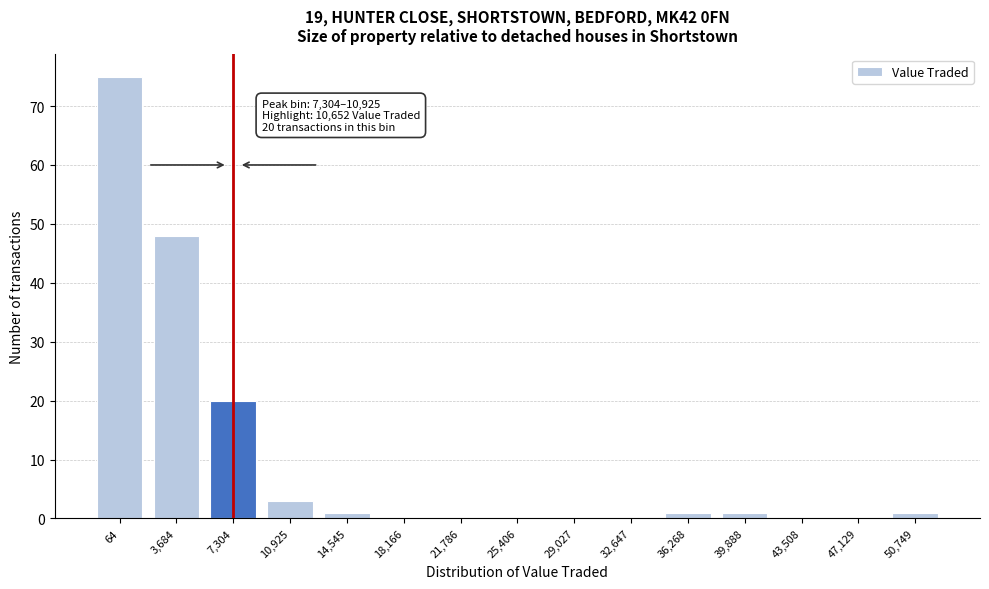

Reading left to right, extract all data points from this chart.

64=75	3,684=48	7,304=20	10,925=3	14,545=1	18,166=0	21,786=0	25,406=0	29,027=0	32,647=0	36,268=1	39,888=1	43,508=0	47,129=0	50,749=1